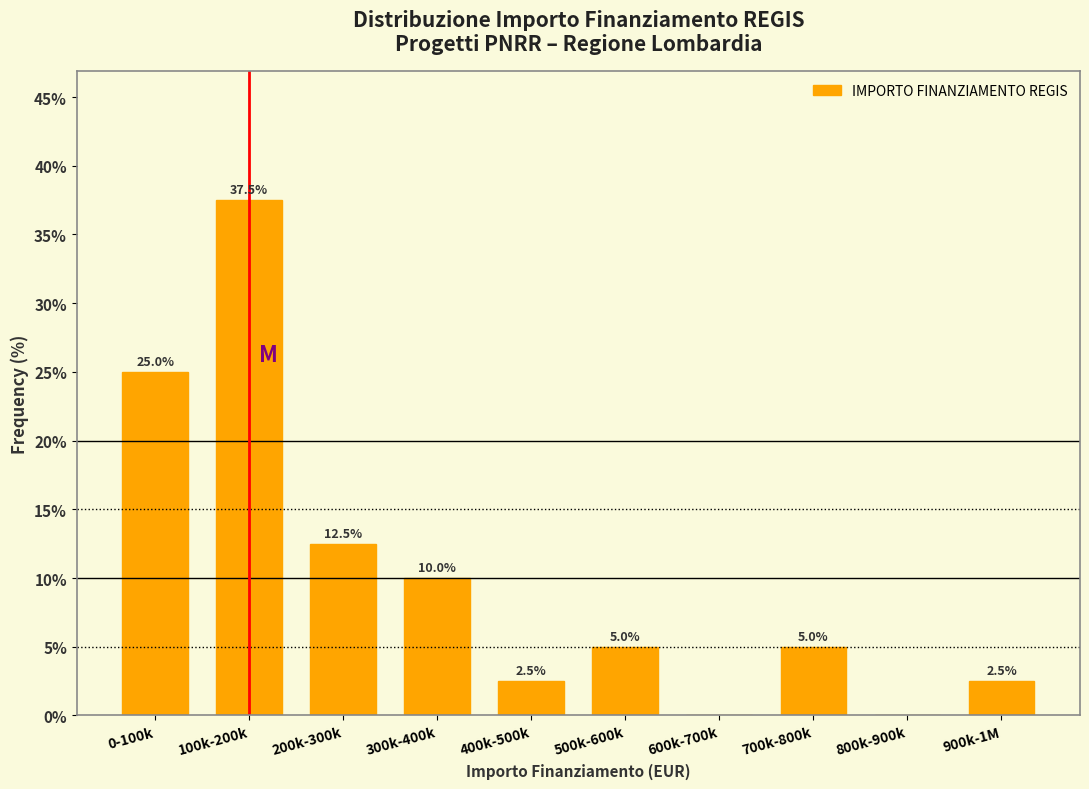

Reading right to left, list all the values displayed in this chart.

900k-1M=2.5	800k-900k=0.0	700k-800k=5.0	600k-700k=0.0	500k-600k=5.0	400k-500k=2.5	300k-400k=10.0	200k-300k=12.5	100k-200k=37.5	0-100k=25.0